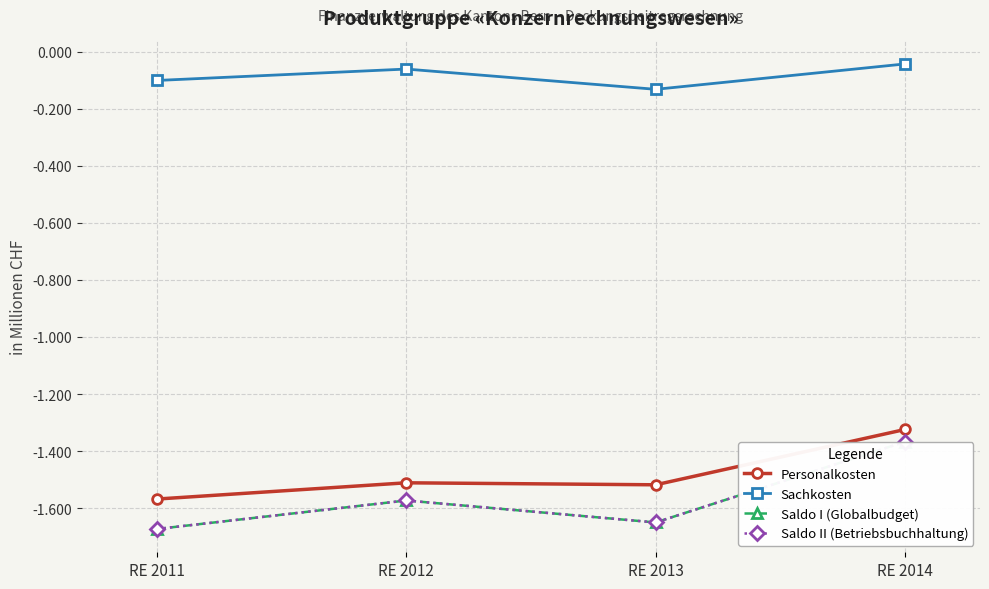

At which category is the sum across all series the highest?

RE 2014